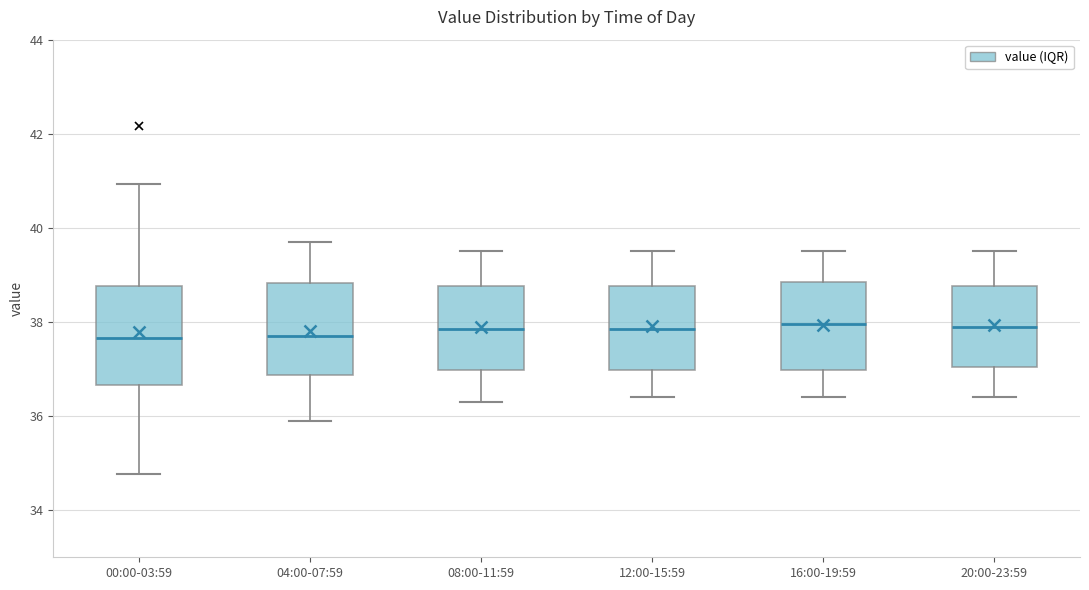

Reading left to right, transcribe this box plot: for each box, give where its median line is, the range the box spans, and where its two whiskers end, as read against the y-axis. The values are not printed on the chart, so give them approximately, as read against the axis.

00:00-03:59: median 37.6, box 36.6 to 38.8, whiskers 34.8 to 41.0
04:00-07:59: median 37.8, box 36.8 to 38.8, whiskers 36.0 to 39.8
08:00-11:59: median 37.8, box 37.0 to 38.8, whiskers 36.4 to 39.6
12:00-15:59: median 37.8, box 37.0 to 38.8, whiskers 36.4 to 39.6
16:00-19:59: median 38.0, box 37.0 to 38.8, whiskers 36.4 to 39.6
20:00-23:59: median 38.0, box 37.0 to 38.8, whiskers 36.4 to 39.6